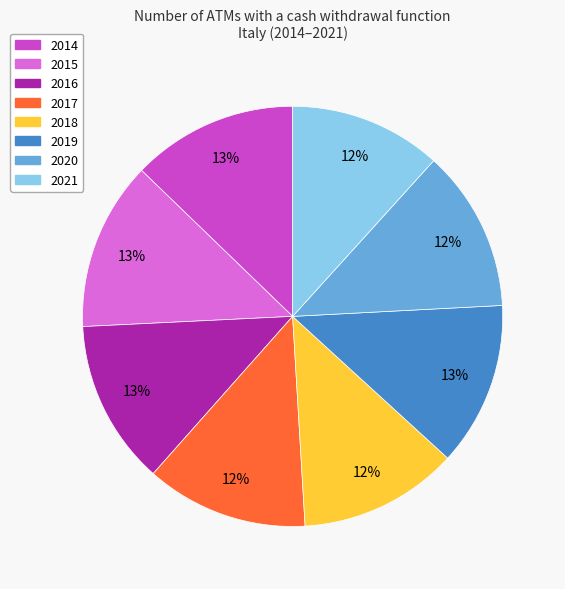

Do 2020 and 2014 together represent more than half of the pie?

No